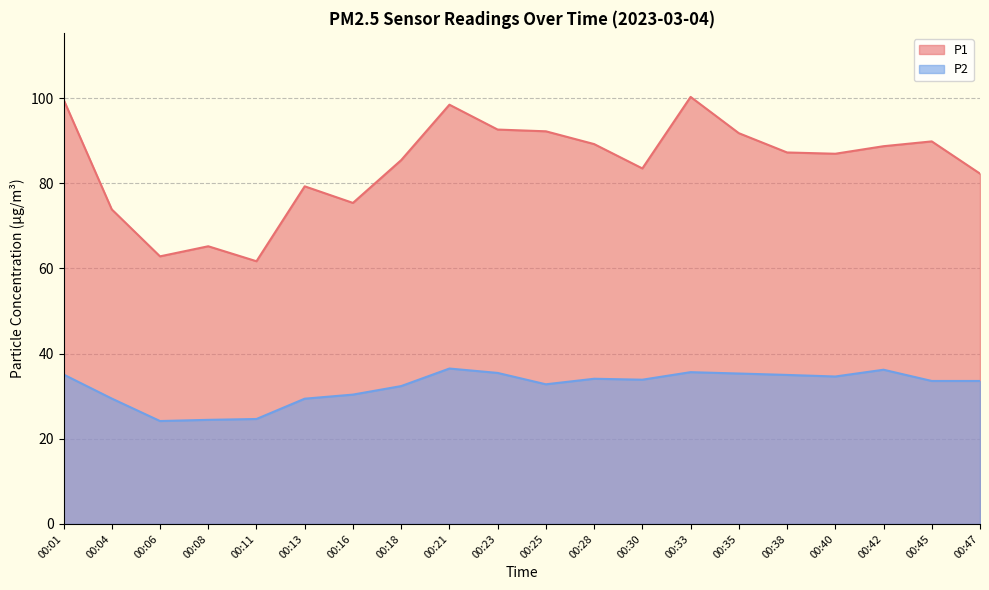

Is the value of P2 at 00:11 greater than the value of P1 at 00:08?

No